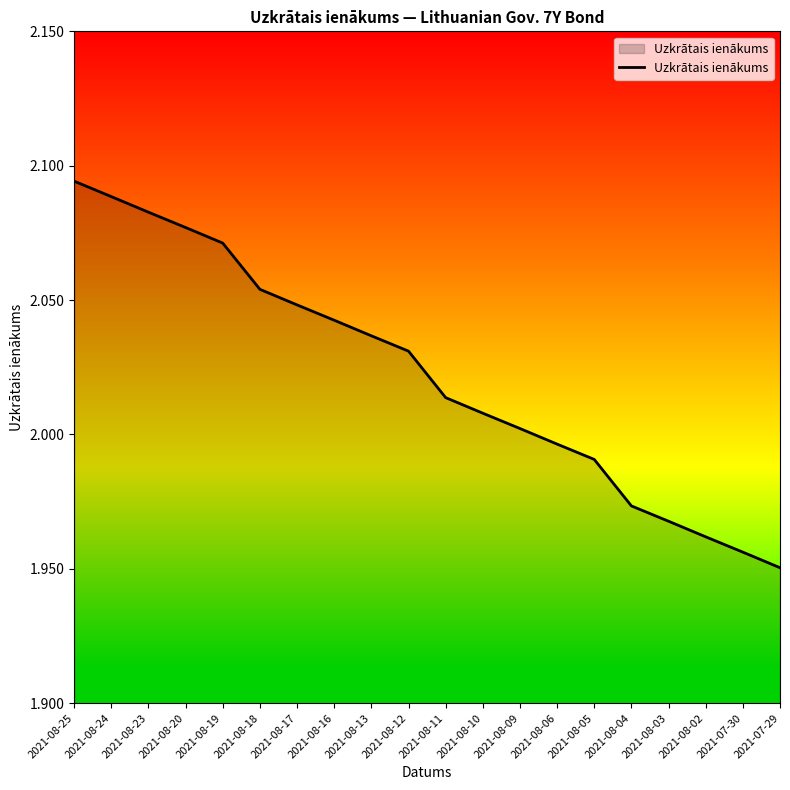

What is the ratio of the value at 2021-08-05 to the value at 2021-08-13?

1.0